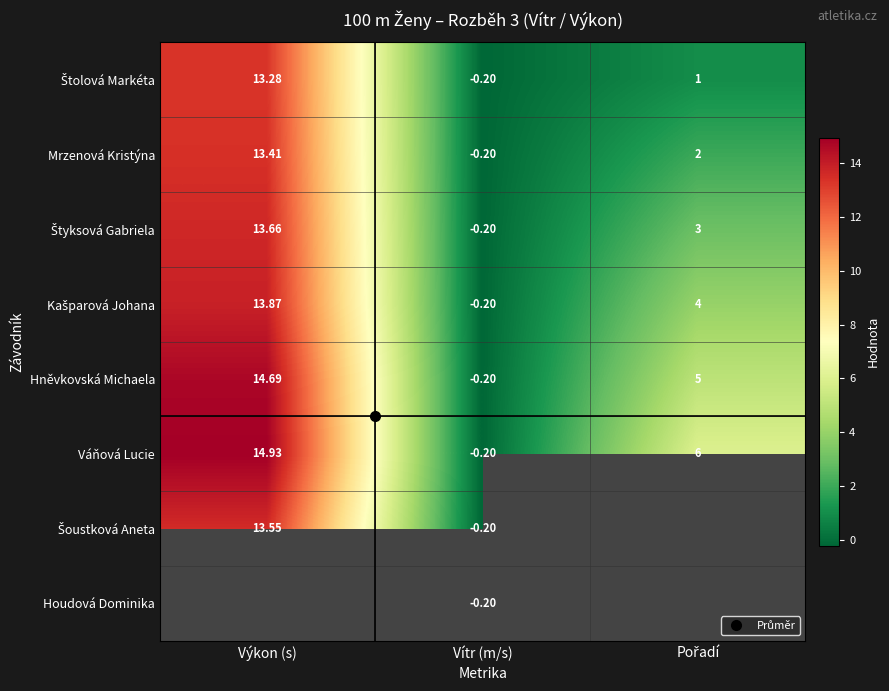

Which has a higher value, Vítr (m/s) or Pořadí?

Pořadí